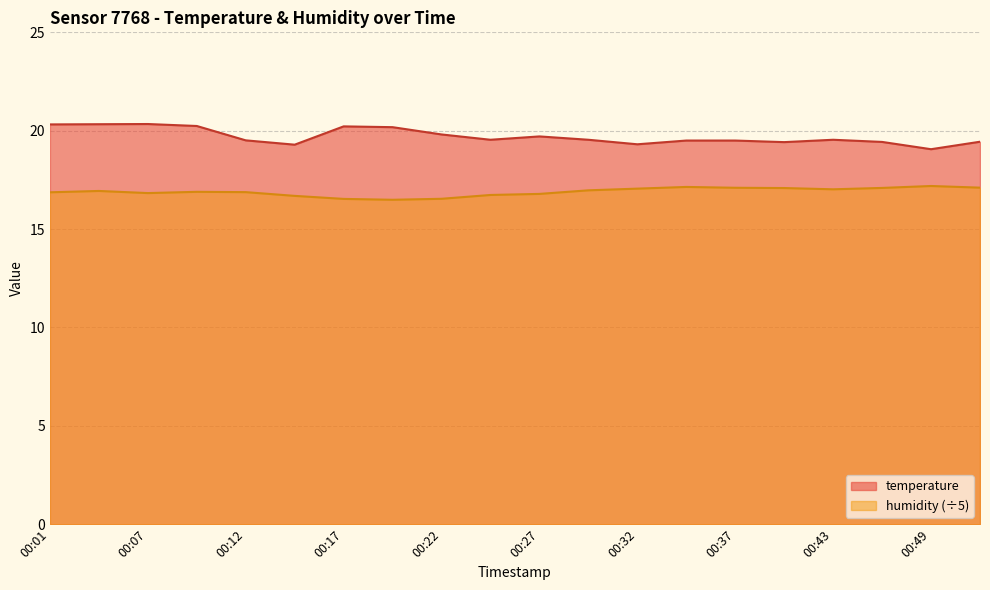

What is the greatest value displayed?

20.3